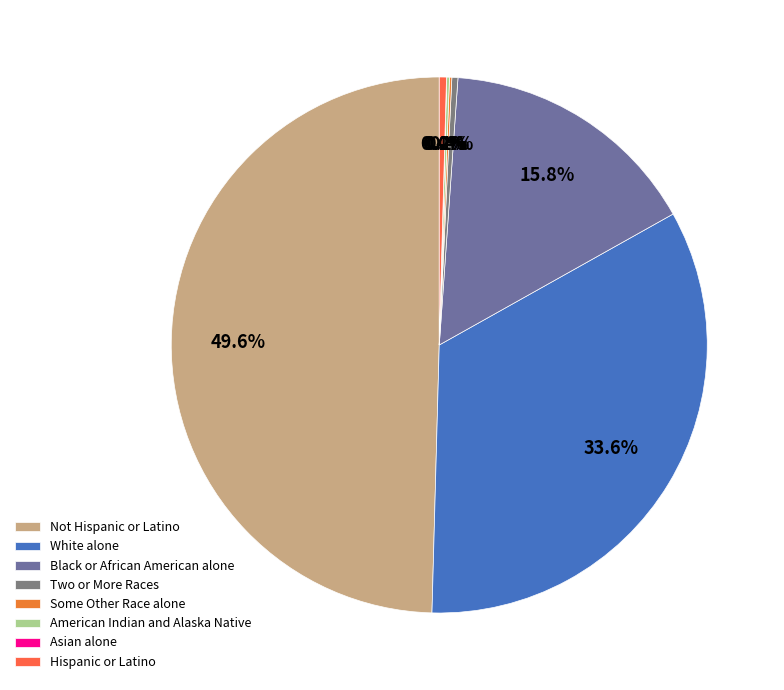

Is there any slice that represents more than half of the pie?

No